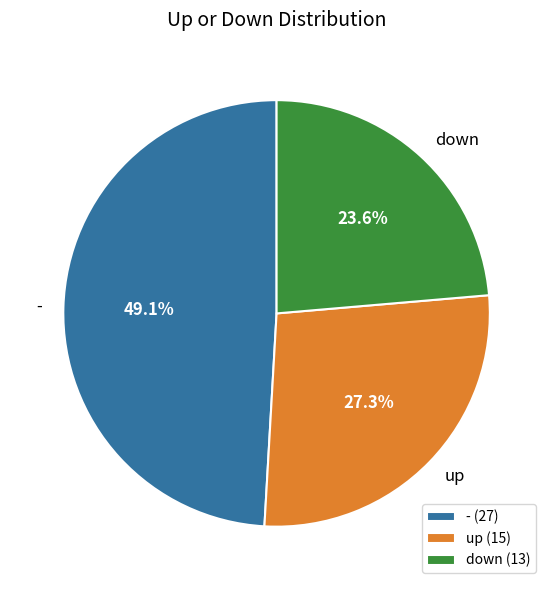

How many segments does this pie chart have?

3